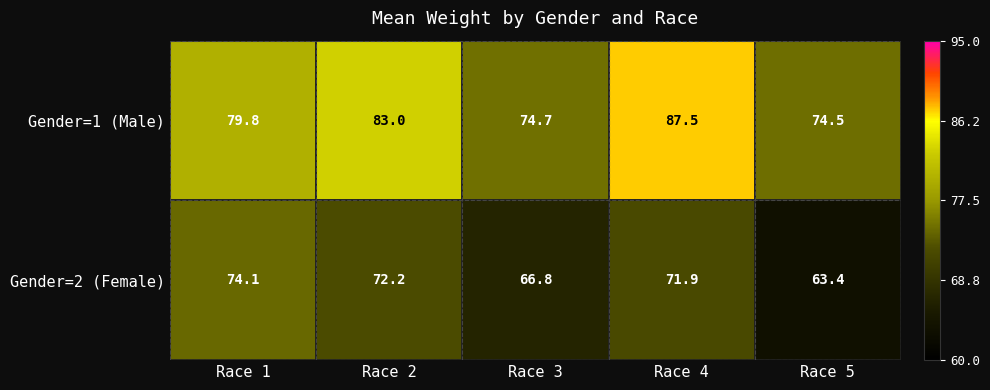

The Gender=1 (Male) series shows 47.8 at Race 3. True or false?

False